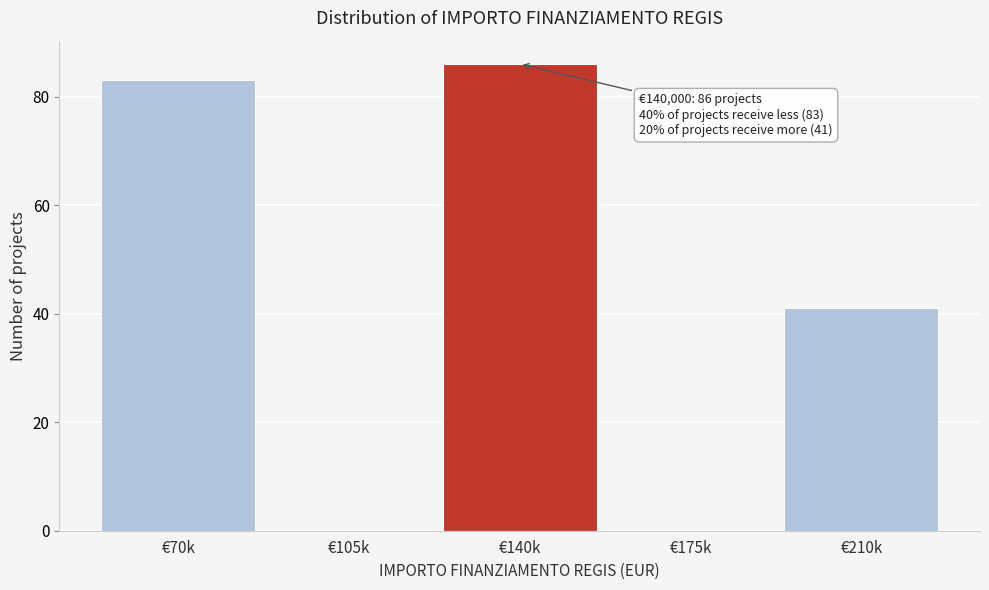

Reading right to left, what are all the values shown in this chart?

€210k=41	€175k=0	€140k=86	€105k=0	€70k=83